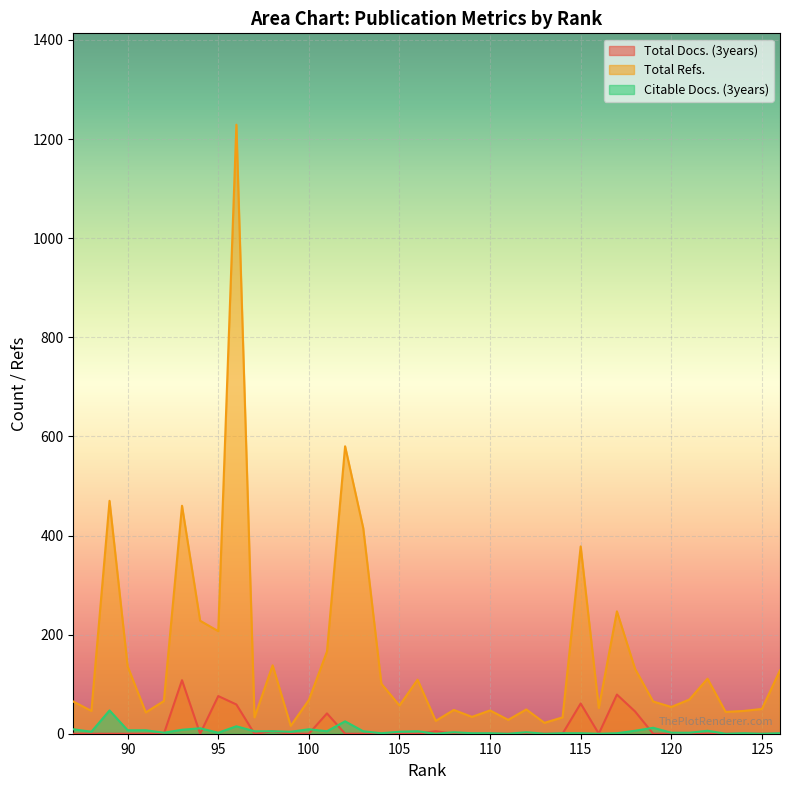

Between 108 and 126, which is larger?

108